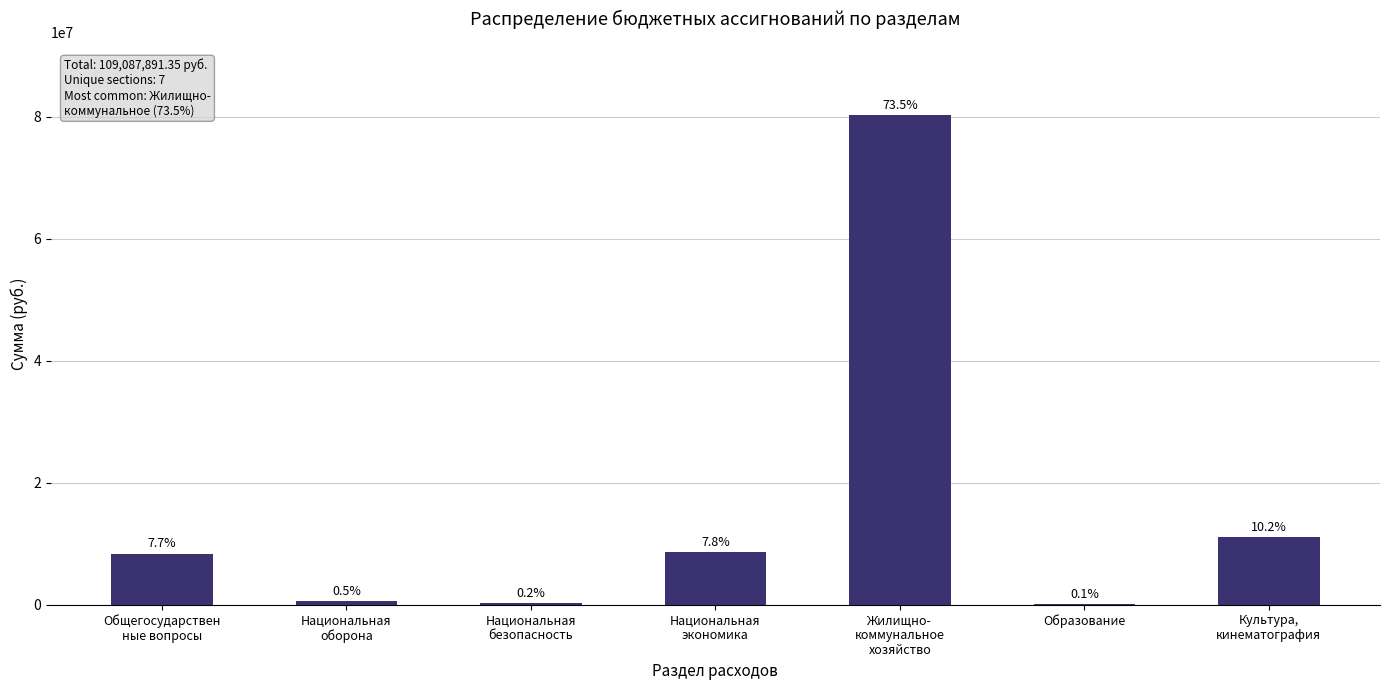

What is the label of the 2nd bar from the right?

Образование